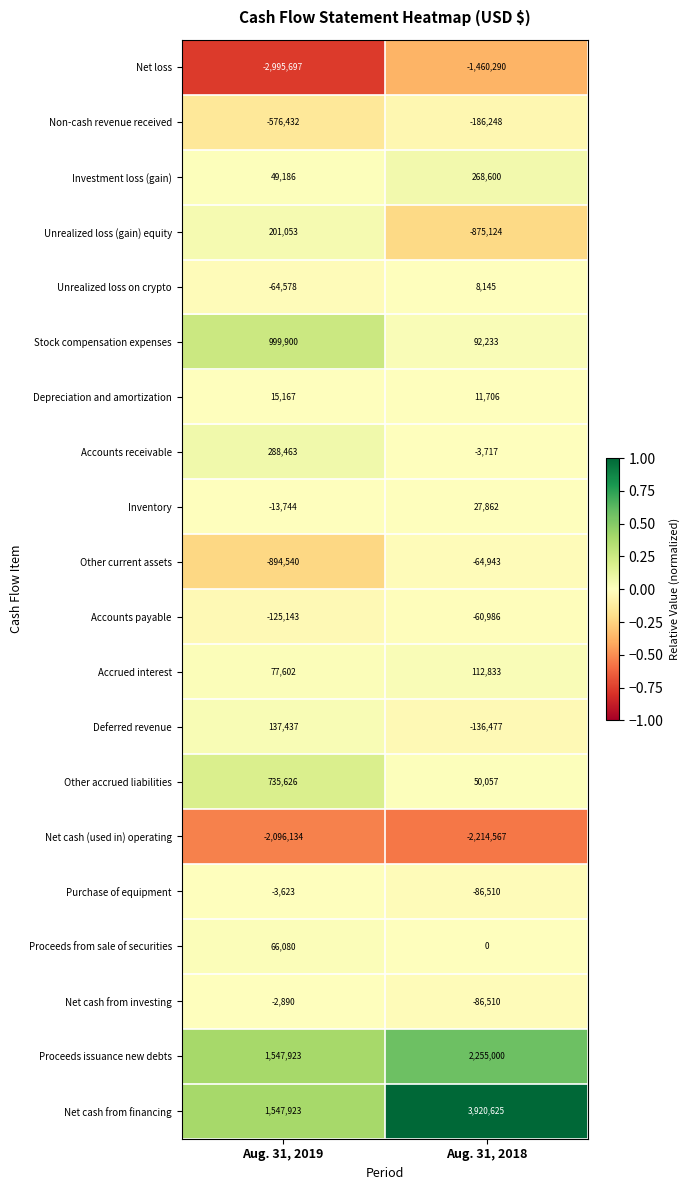

At which category is the sum across all series the highest?

Aug. 31, 2018